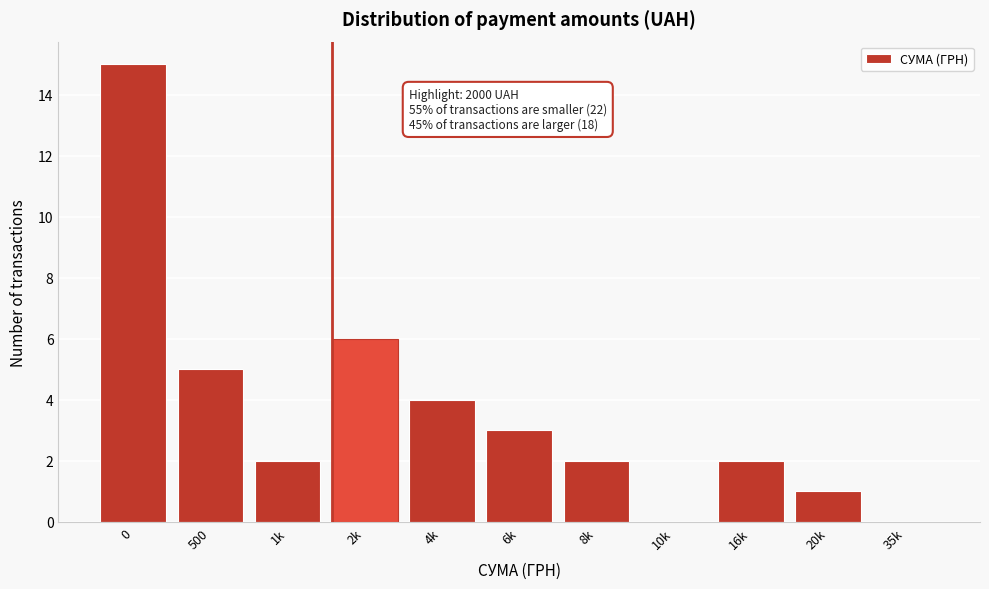

Reading right to left, extract all data points from this chart.

35k=0	20k=1	16k=2	10k=0	8k=2	6k=3	4k=4	2k=6	1k=2	500=5	0=15